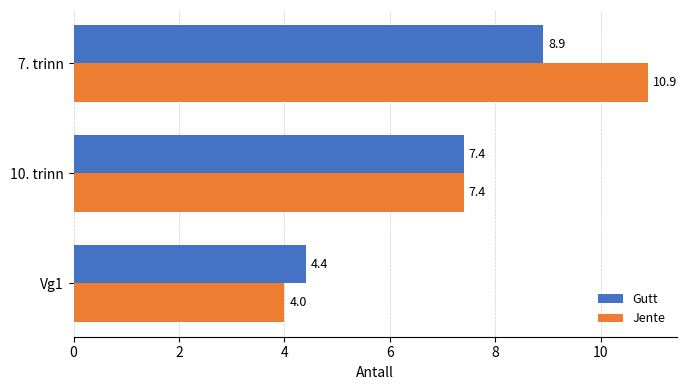

What are all the series names shown in the legend?

Gutt, Jente